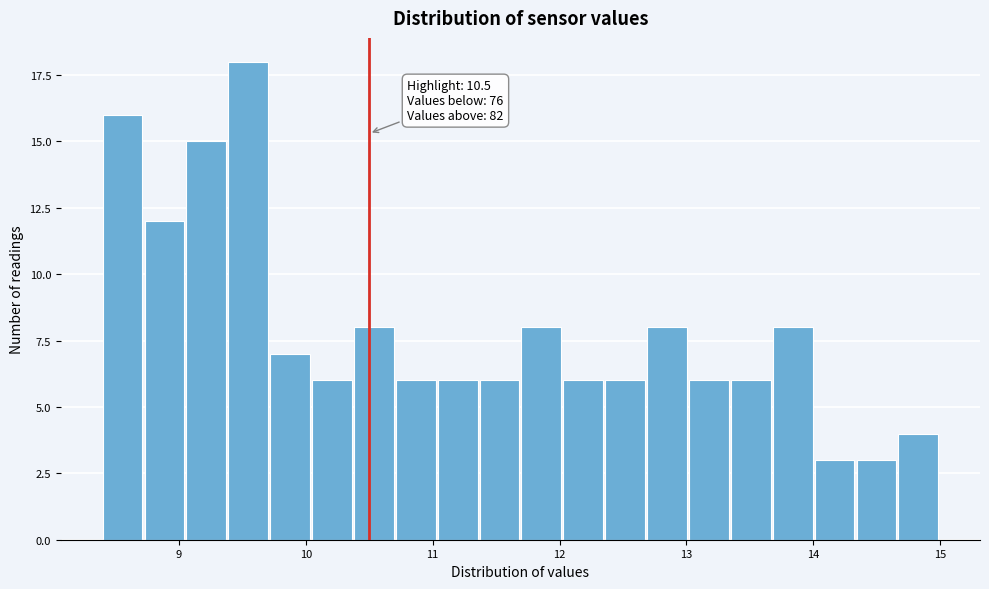

Around what value on the x-axis is the tallest bar? Give the approximate position of its centre, as read against the axis.

9.5